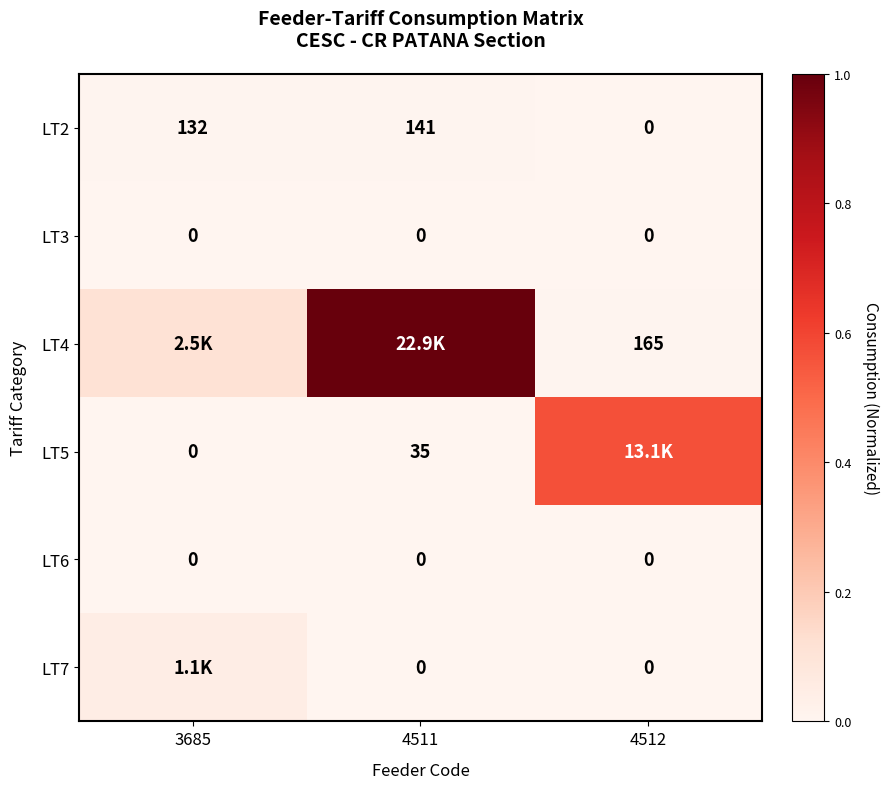

What is the spread (max minus min) of values at 4512?

0.6